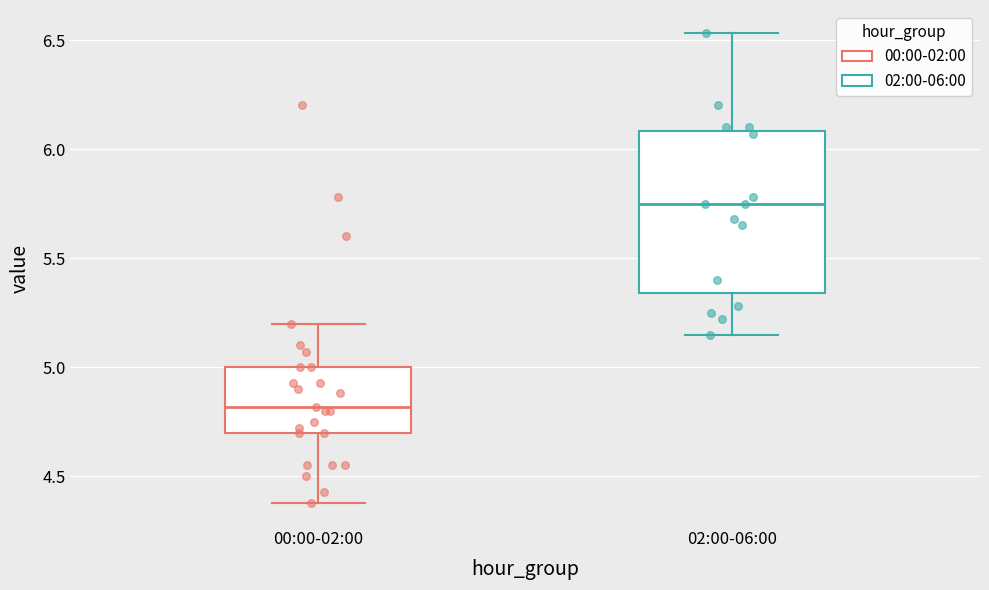

Which box has the highest median line?

02:00-06:00